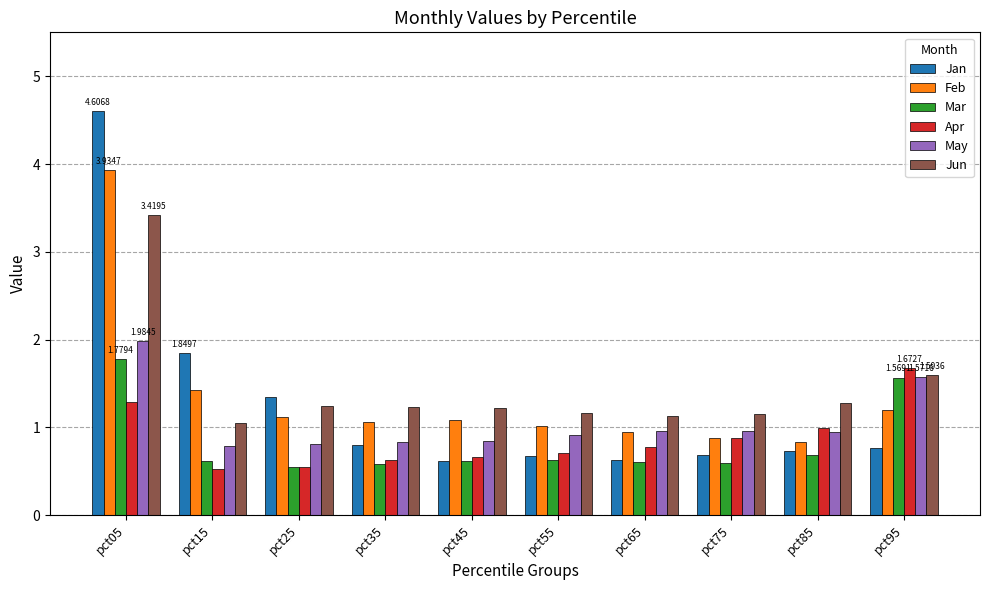

What is the sum of the May values at pct05 and pct95?

3.6